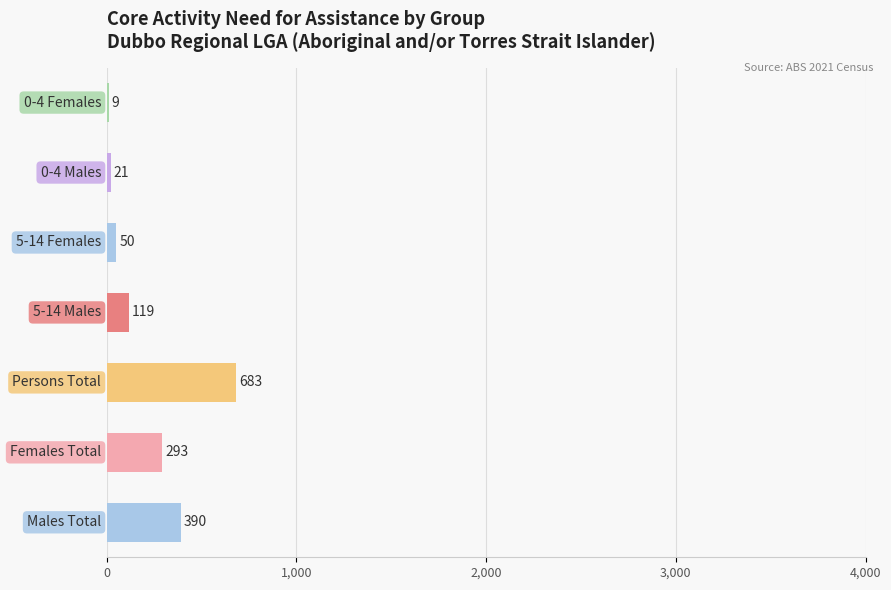

Does the chart contain stacked bars?

No